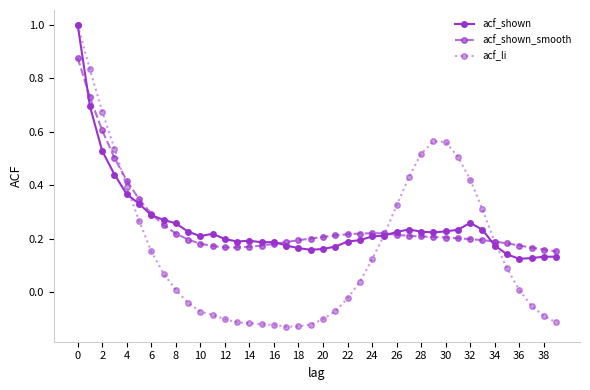

Which series has the widest spread of values?

acf_li